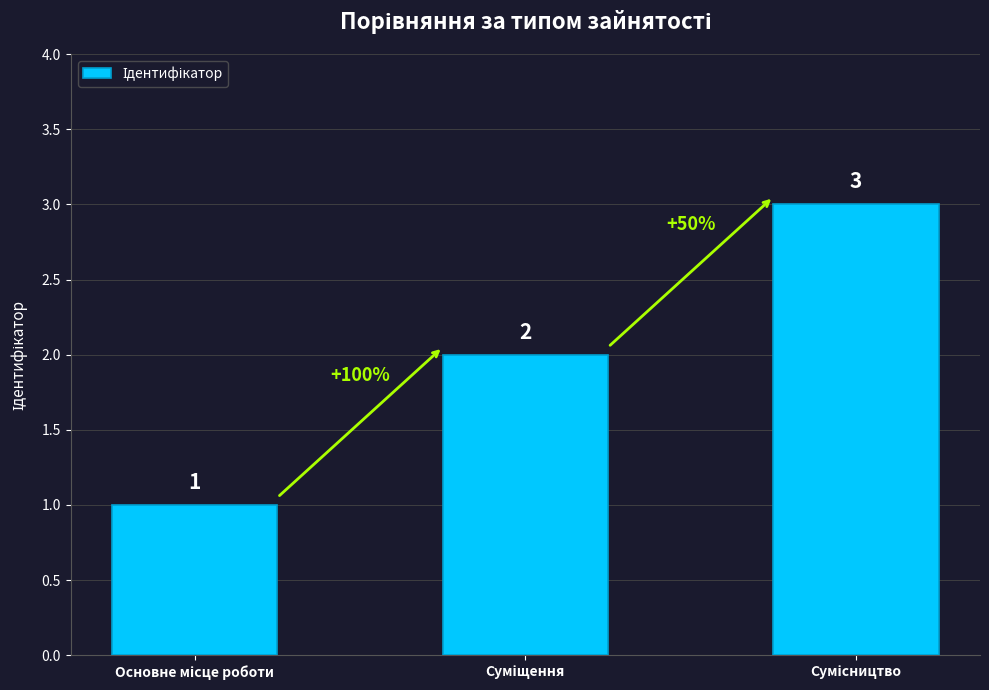

What is the value of the 3rd bar from the left?

3